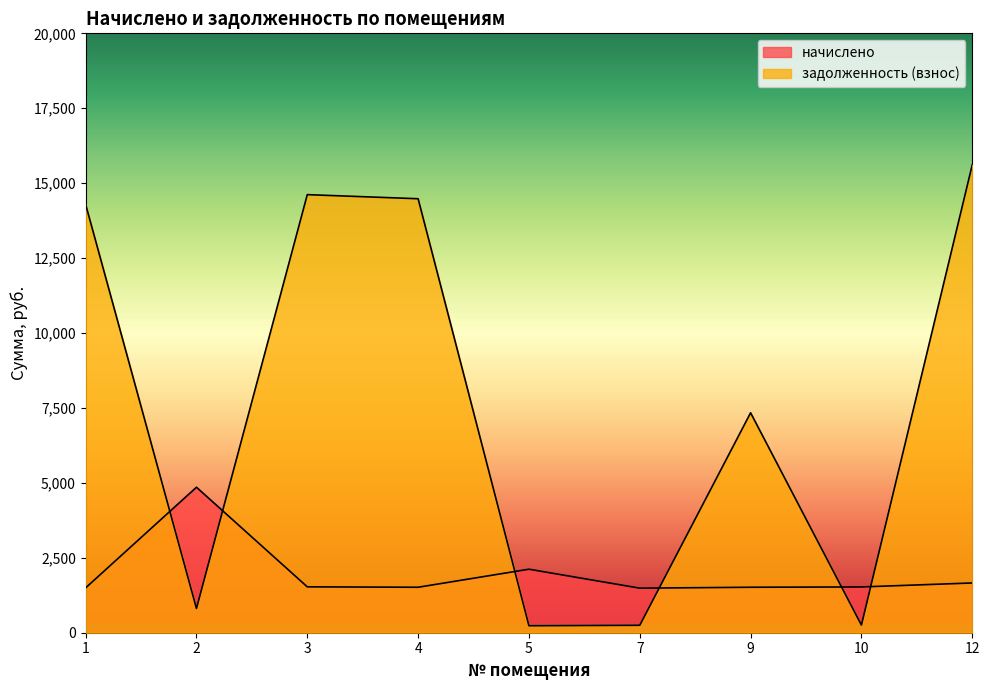

At how many categories does at least one series exceed 6772?

5